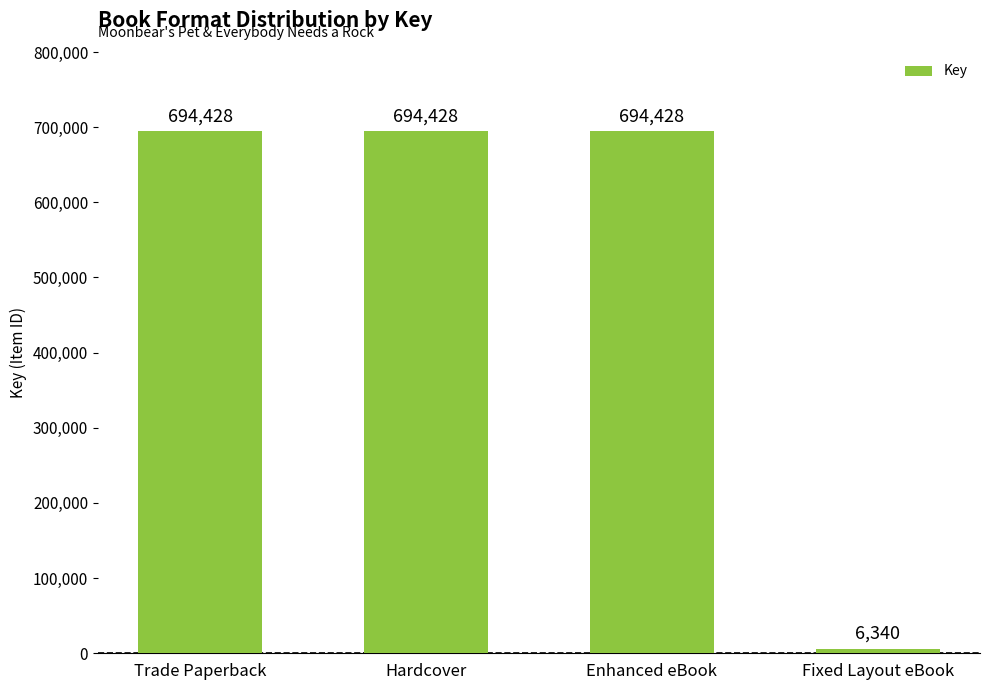

What is the change in value from Enhanced eBook to Fixed Layout eBook?

-688088